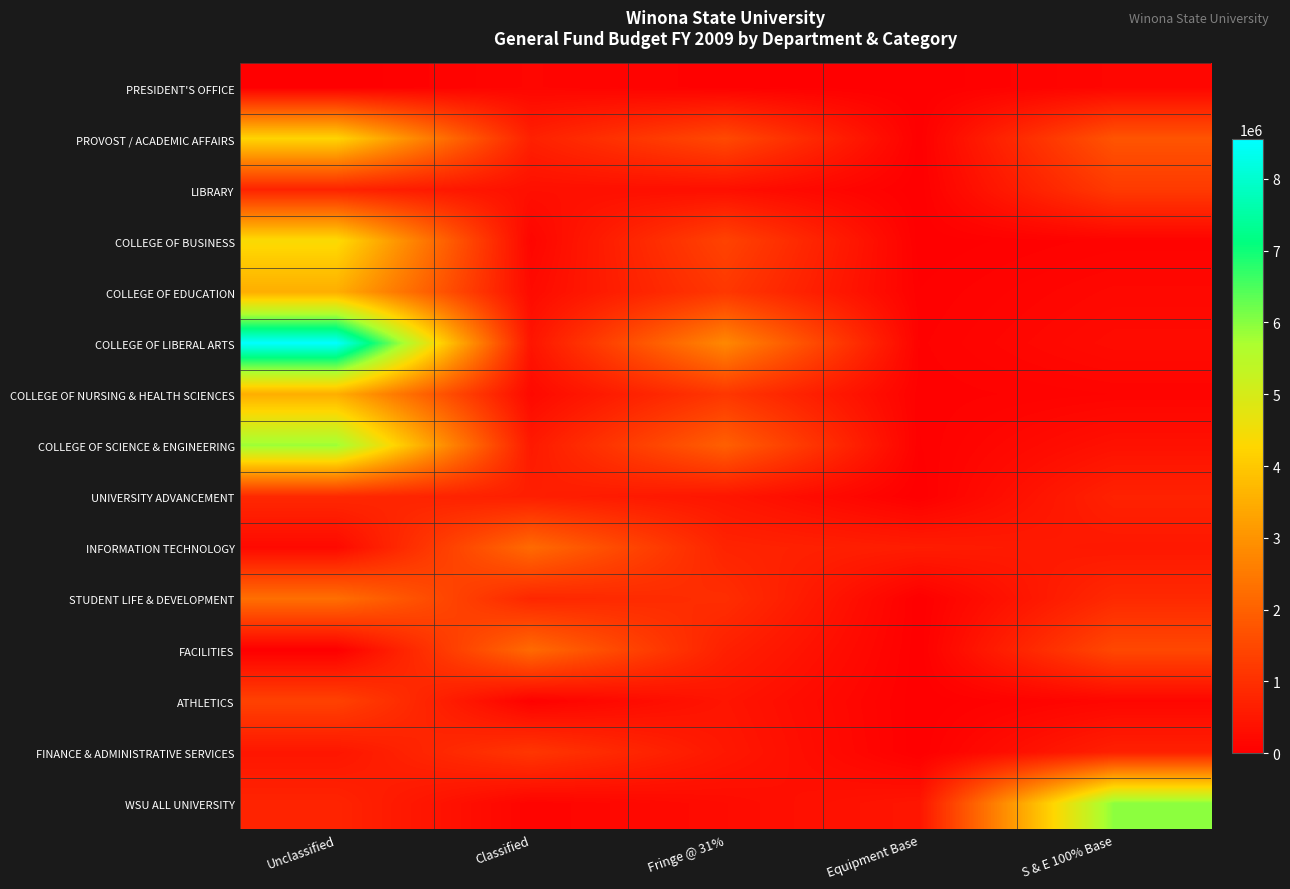

What is the total value across all series at Fringe @ 31%?

14429734.3